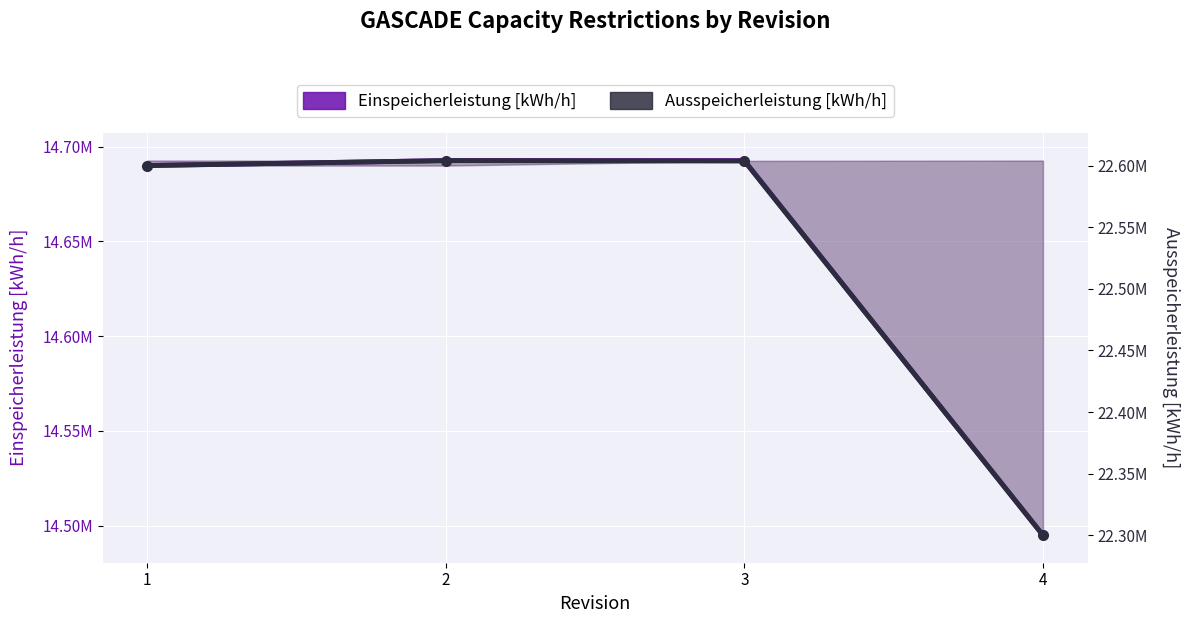

What is the maximum value shown in the chart?

22604086